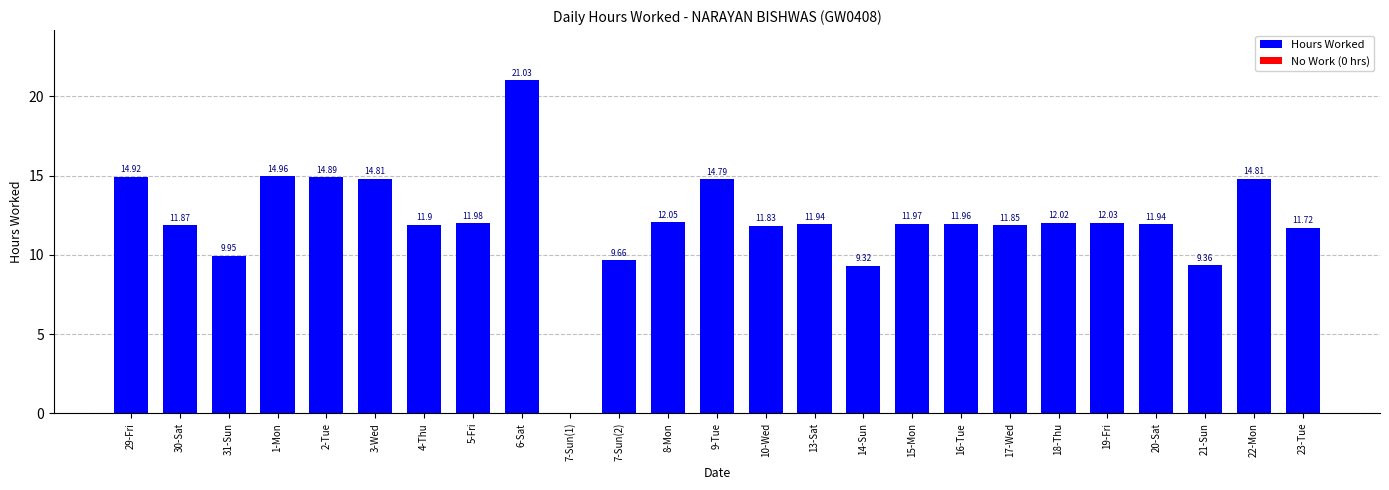

What is the sum of the values at 6-Sat and 29-Fri?

36.0